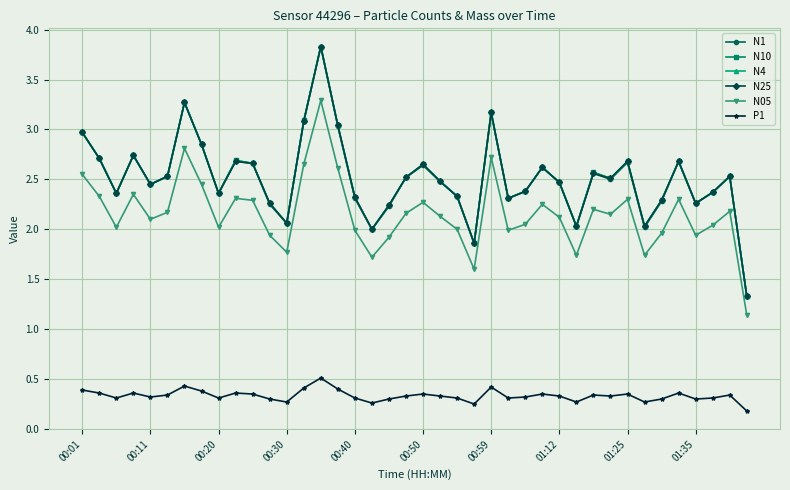

What is the maximum value for N1?

3.8